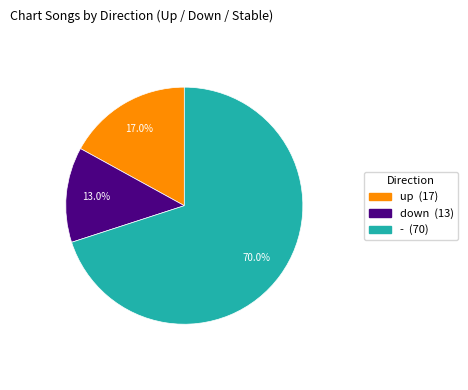

The - slice represents 80% of the pie. True or false?

False